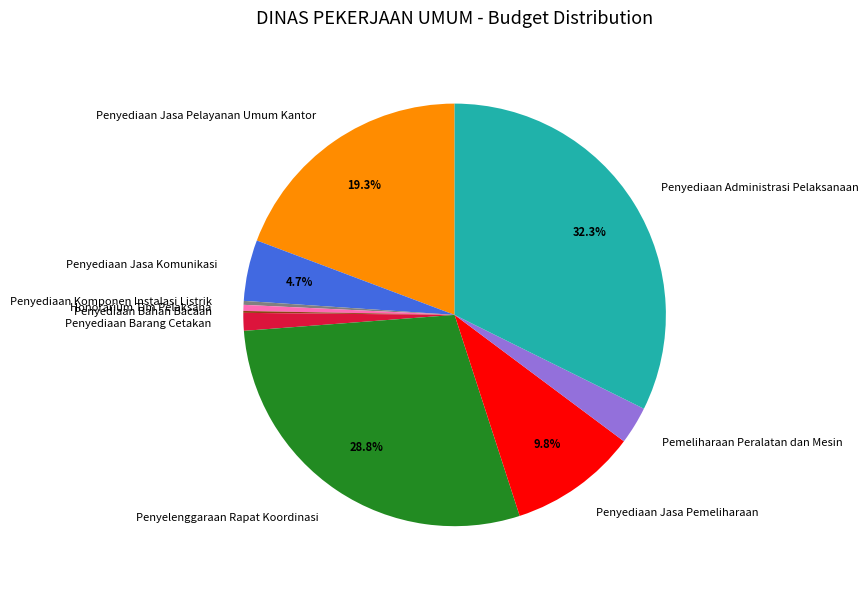

To the nearest percent, what portion does Penyediaan Barang Cetakan represent?

1%